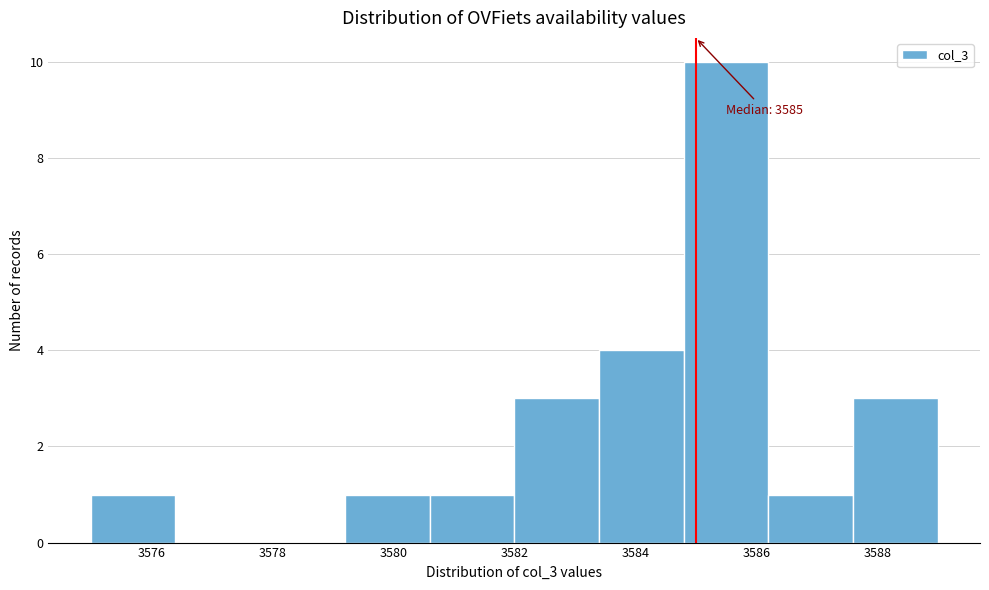

Over which range of the x-axis is the bar tallest?

3584.8 to 3586.2